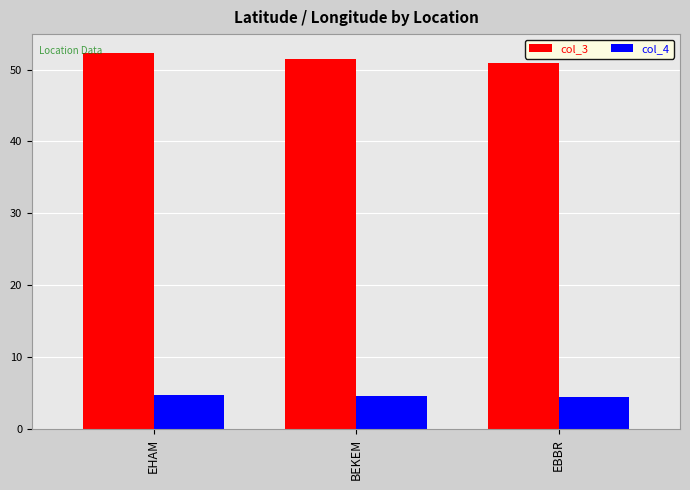

Rank the series by their maximum value, from lowest to highest.

col_4, col_3